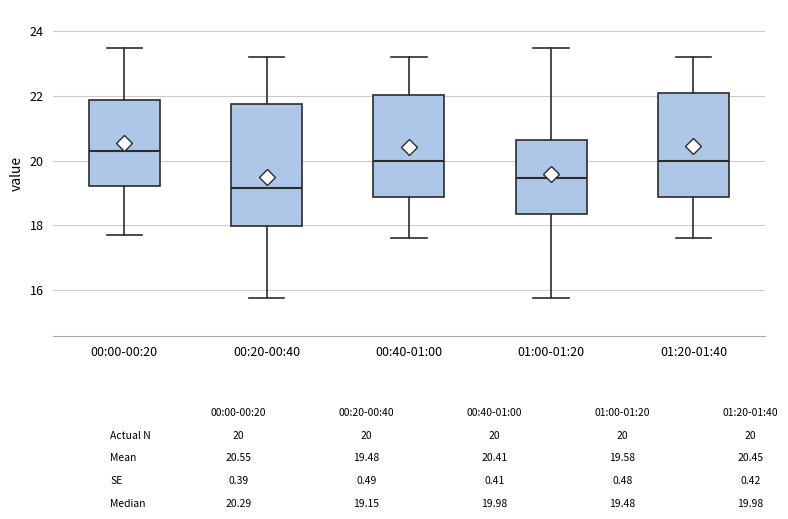

Which box's median line is the highest?

00:00-00:20